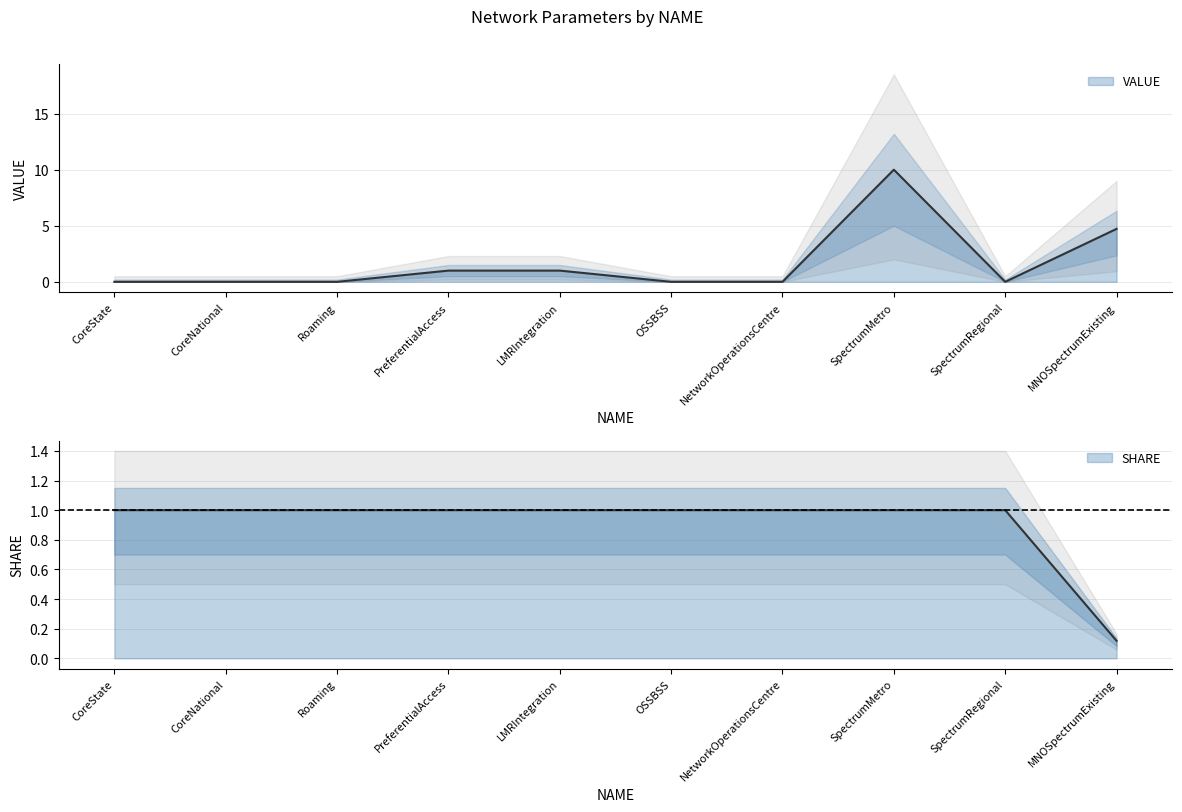

Does the chart display data point markers on the line(s)?

No